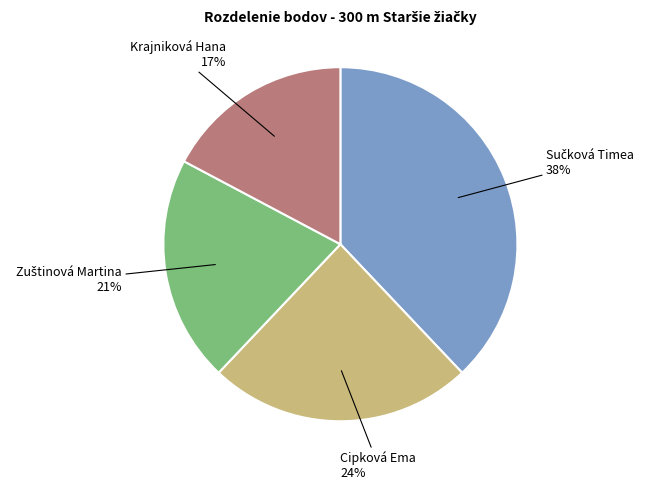

To the nearest percent, what is the difference between the largest and smallest slice percentages?

21%